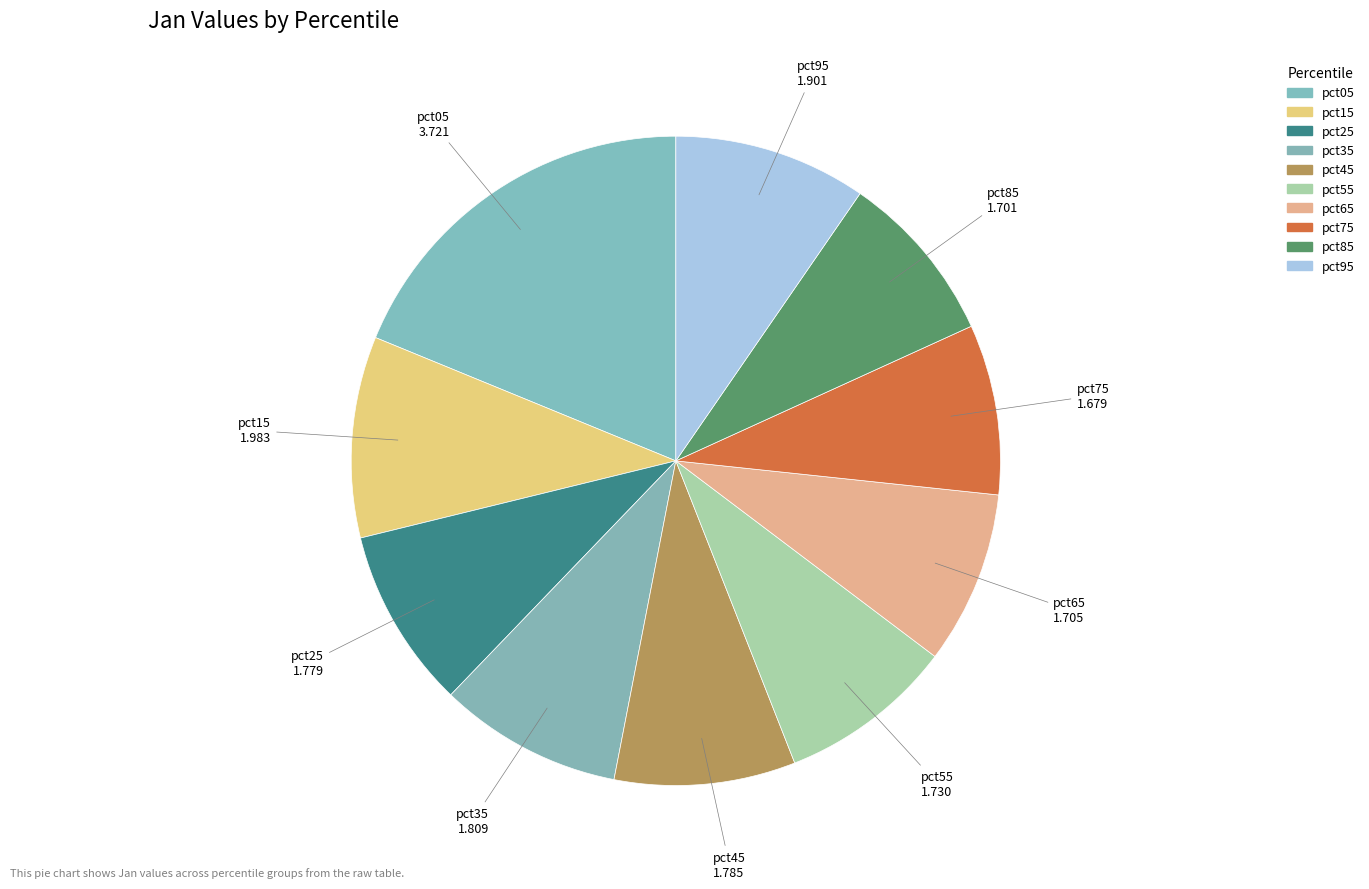

How many segments does this pie chart have?

10